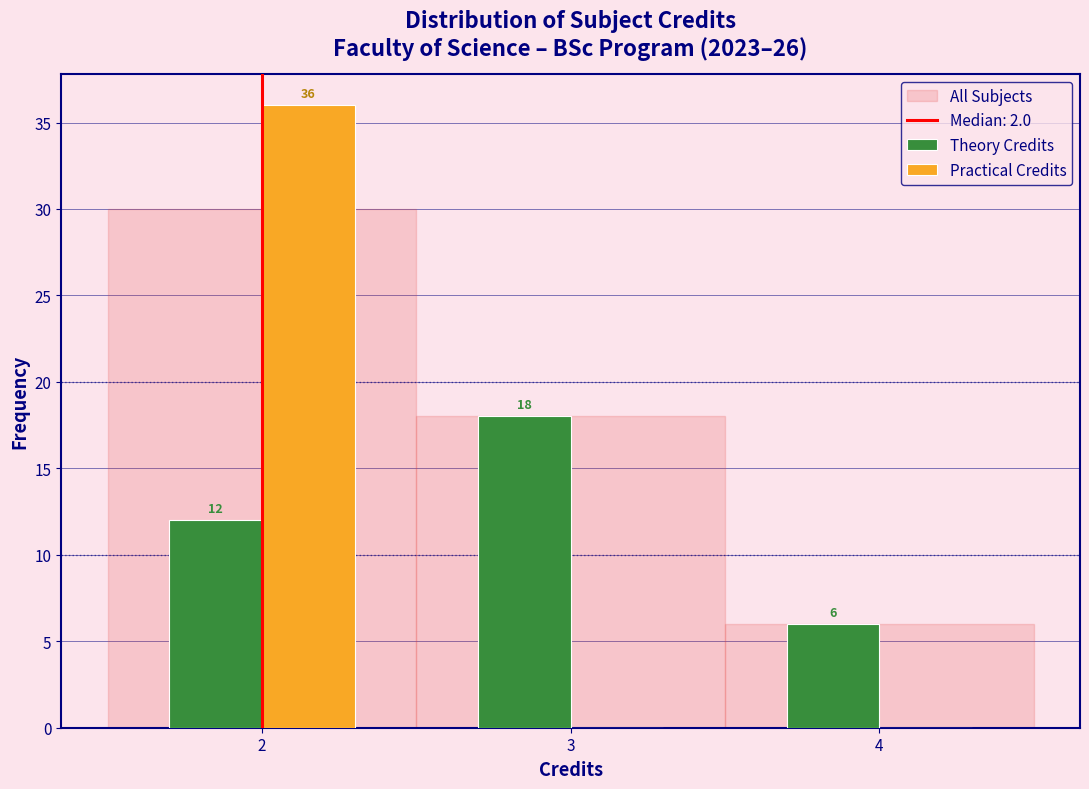

In the All Subjects series, which range on the x-axis has the tallest bar?

1.5 to 2.5